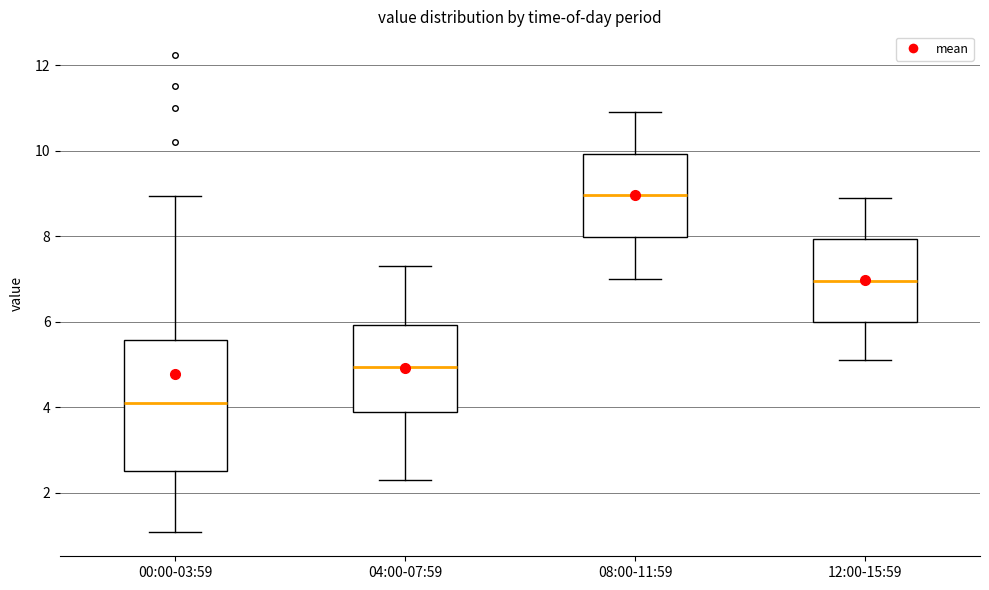

Where is the lower edge of the box for 12:00-15:59 on the y-axis? The values are not printed on the chart, so give them approximately, as read against the axis.

6.0